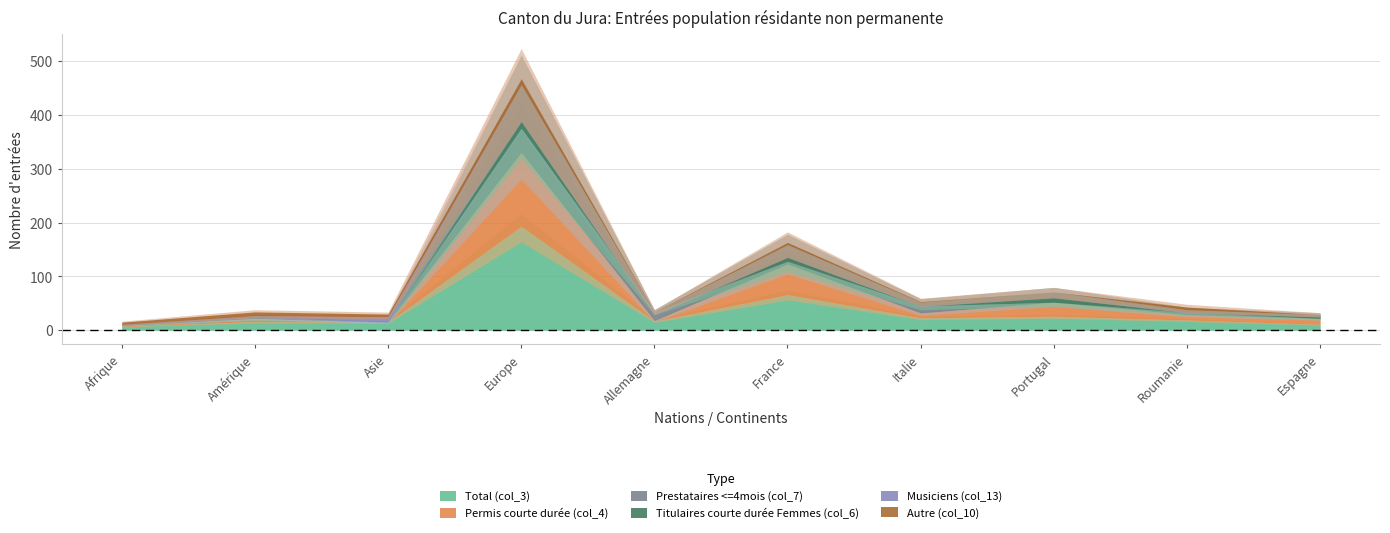

Does the chart display data point markers on the line(s)?

No